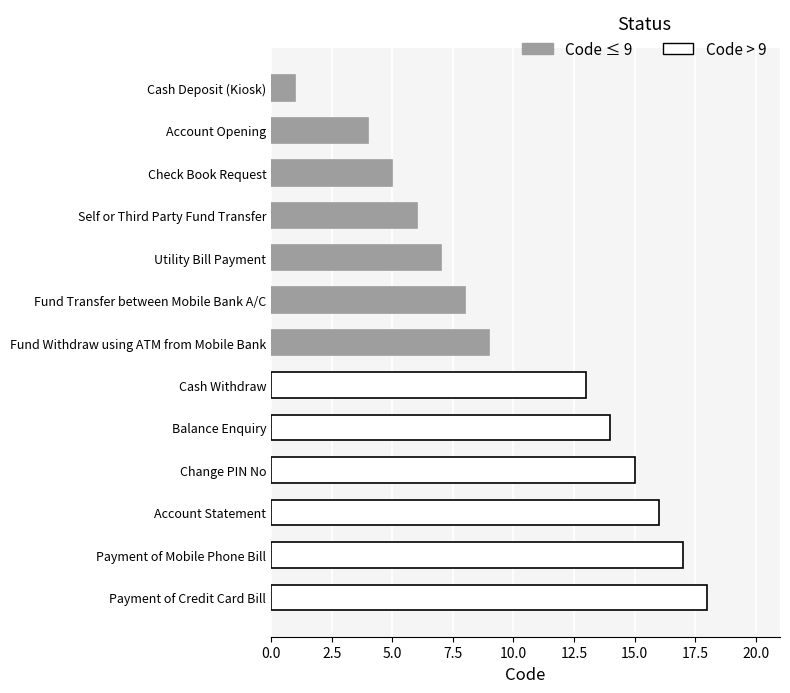

What is the maximum value shown in the chart?

18